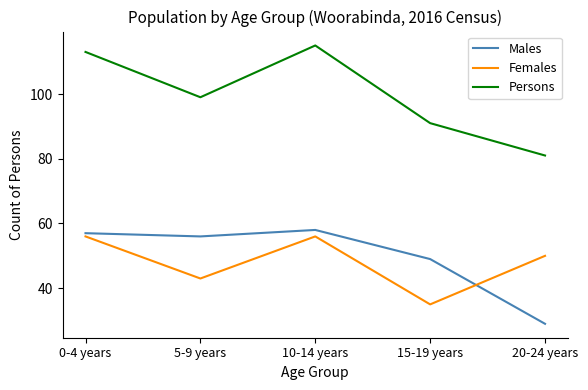

Where do Males and Females first cross each other?

15-19 years and 20-24 years